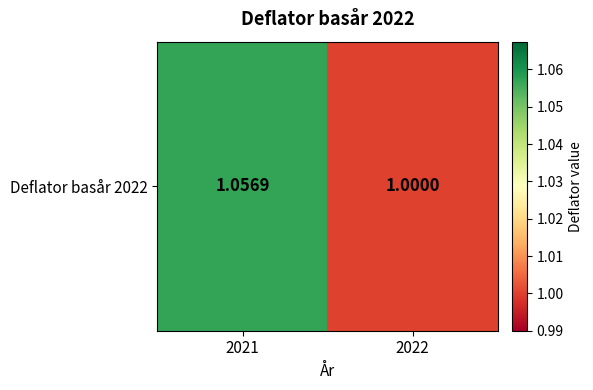

Reading left to right, list all the values displayed in this chart.

1.1	1.0